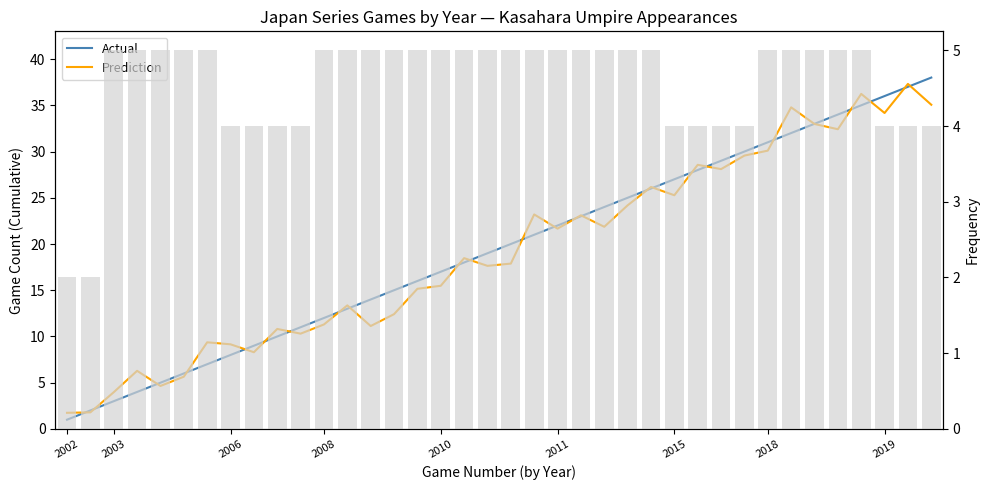

Which category has the lowest value in the Prediction series?

2002